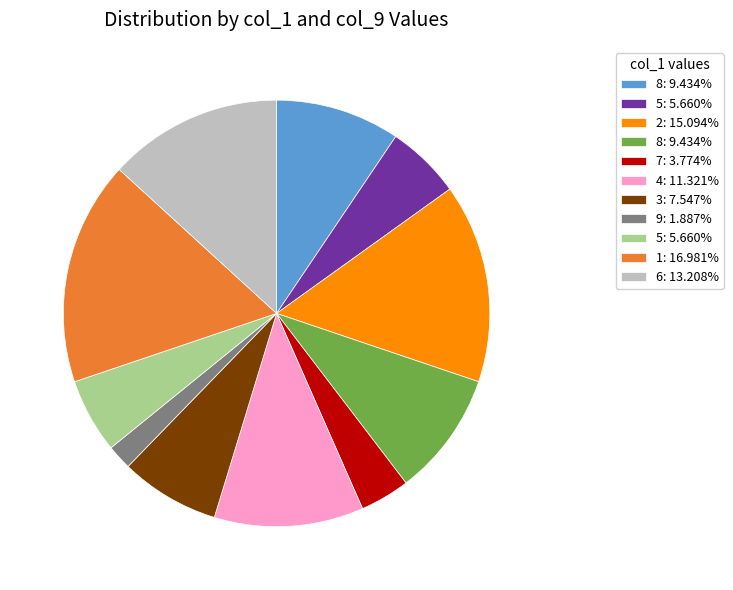

Is there a majority slice in this chart?

No